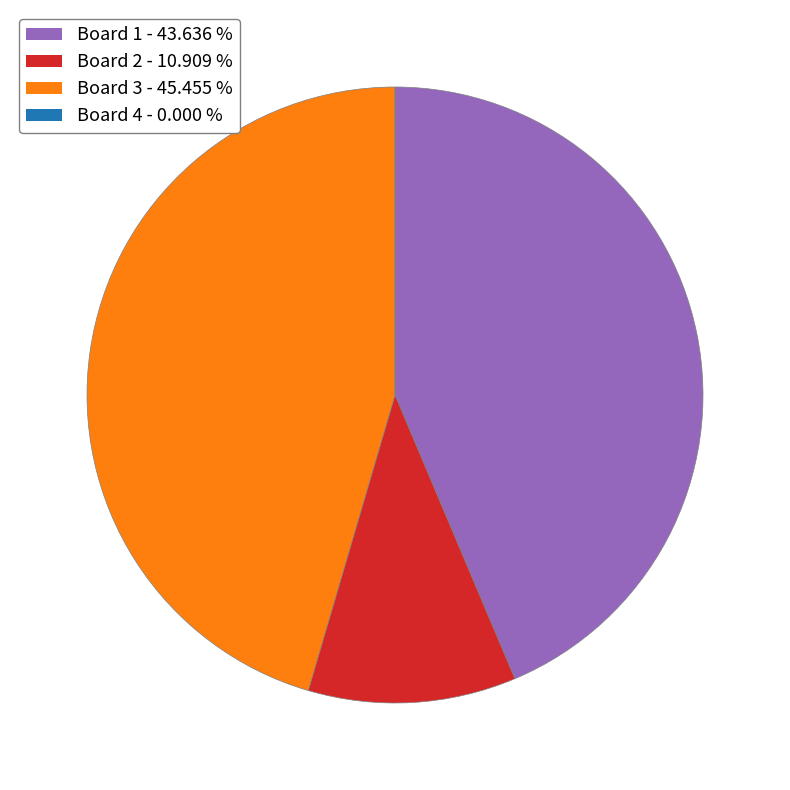

Does any single category account for the majority?

No